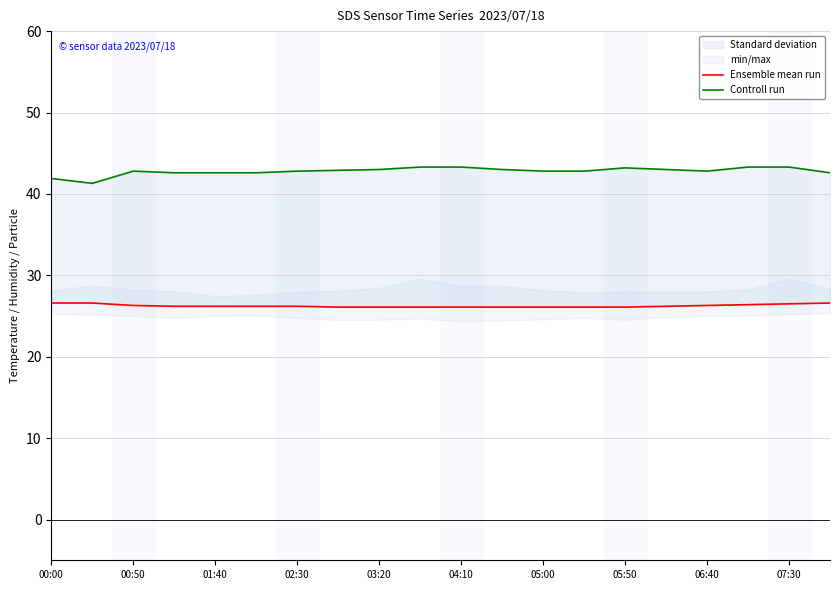

What is the total value across all series at 00:50?

69.1